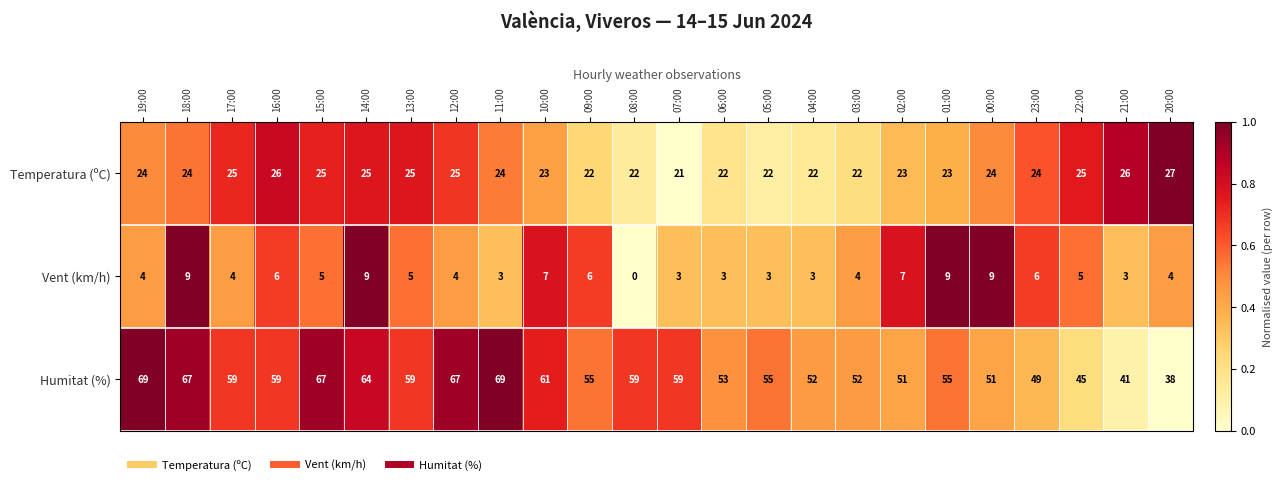

At which category is the sum across all series the highest?

18:00